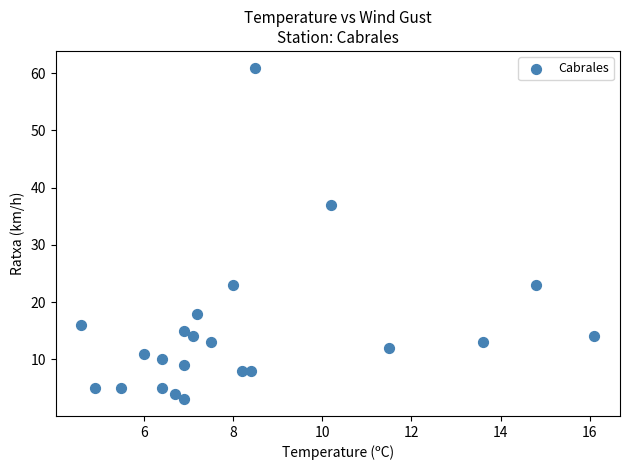

What Y value in the scatter plot is closest to 32?

37